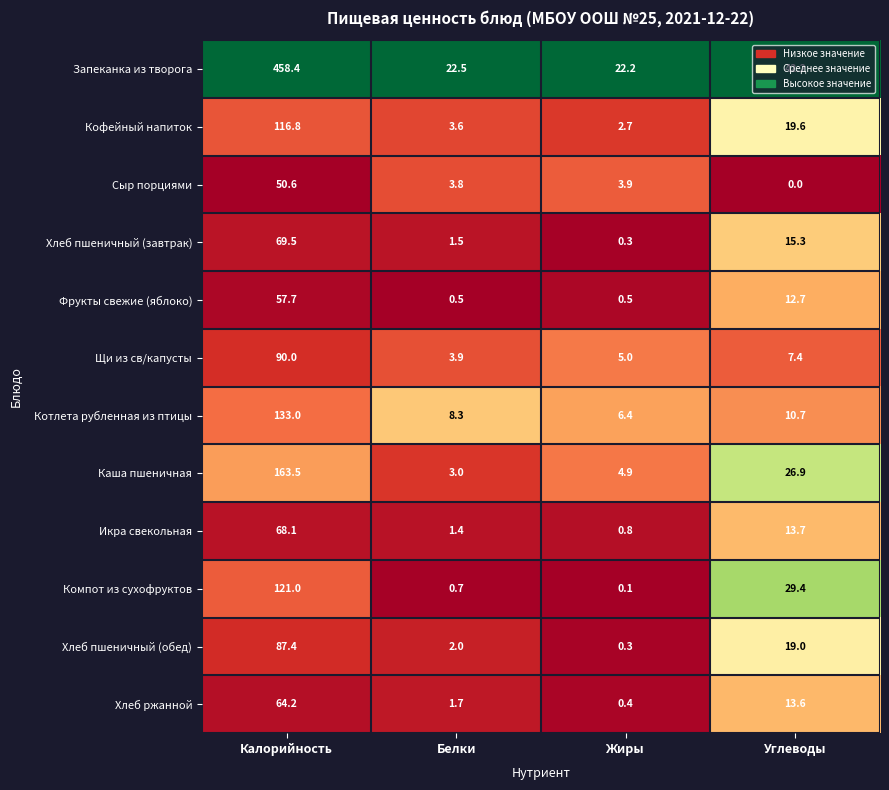

At which label does Сыр порциями reach its peak?

Калорийность